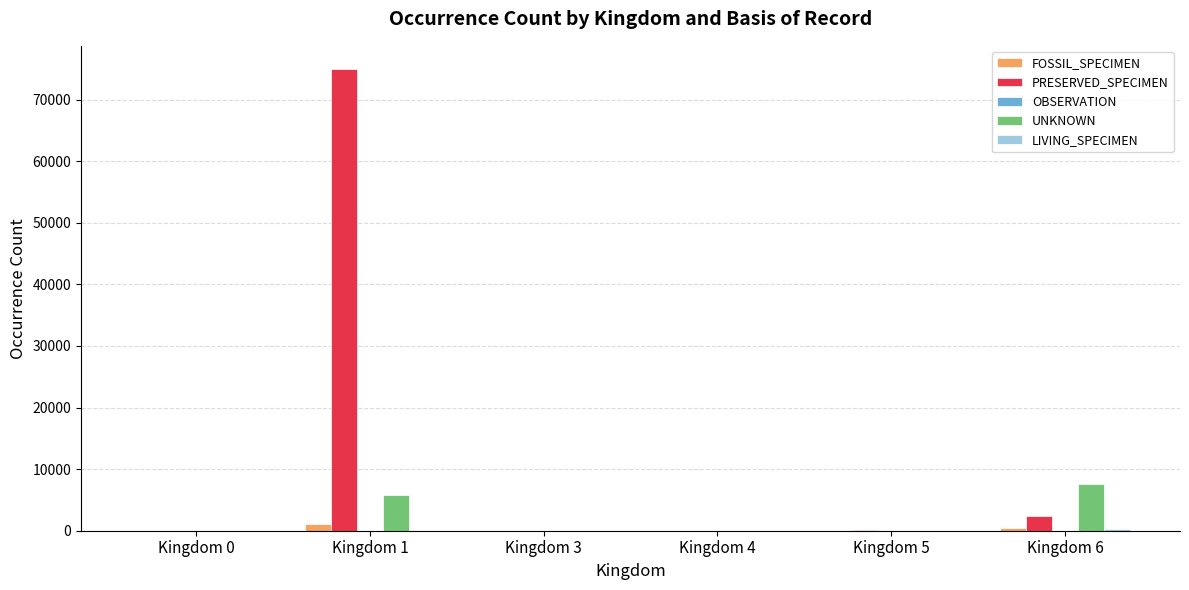

Are the bars horizontal?

No